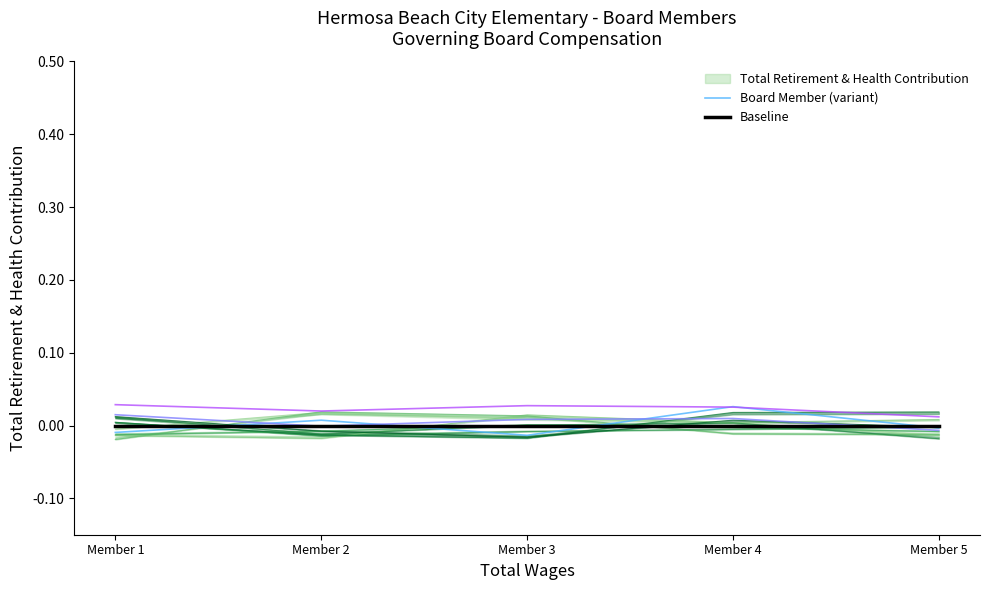

At which category does the chart reach its minimum across all series?

Member 3